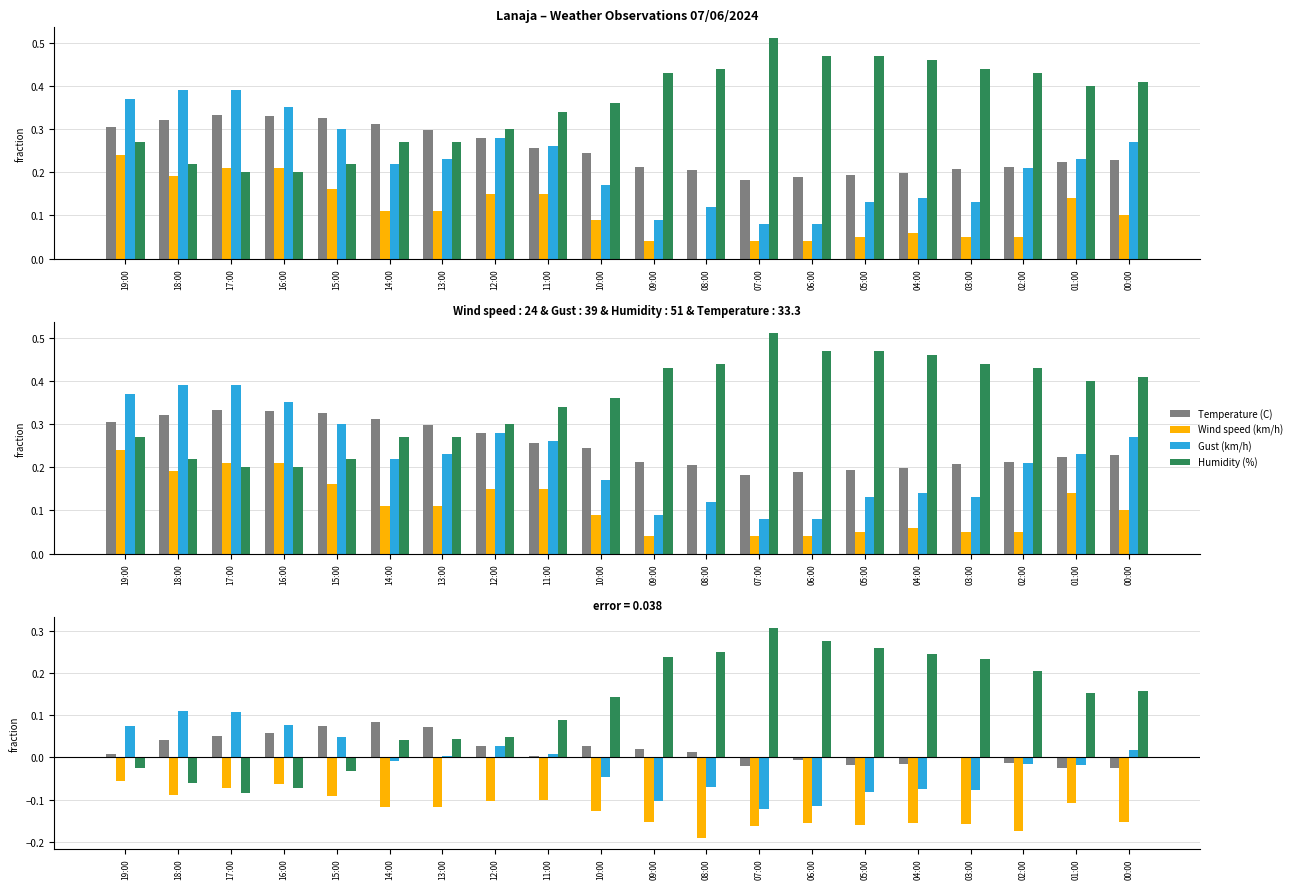

At how many categories does at least one series exceed 0?

20